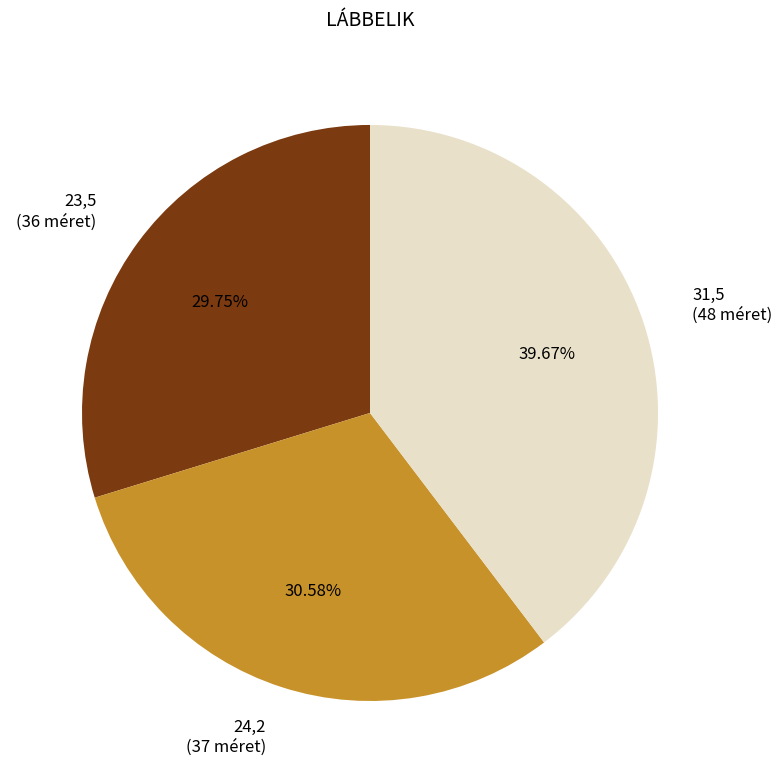

Is there a majority slice in this chart?

No